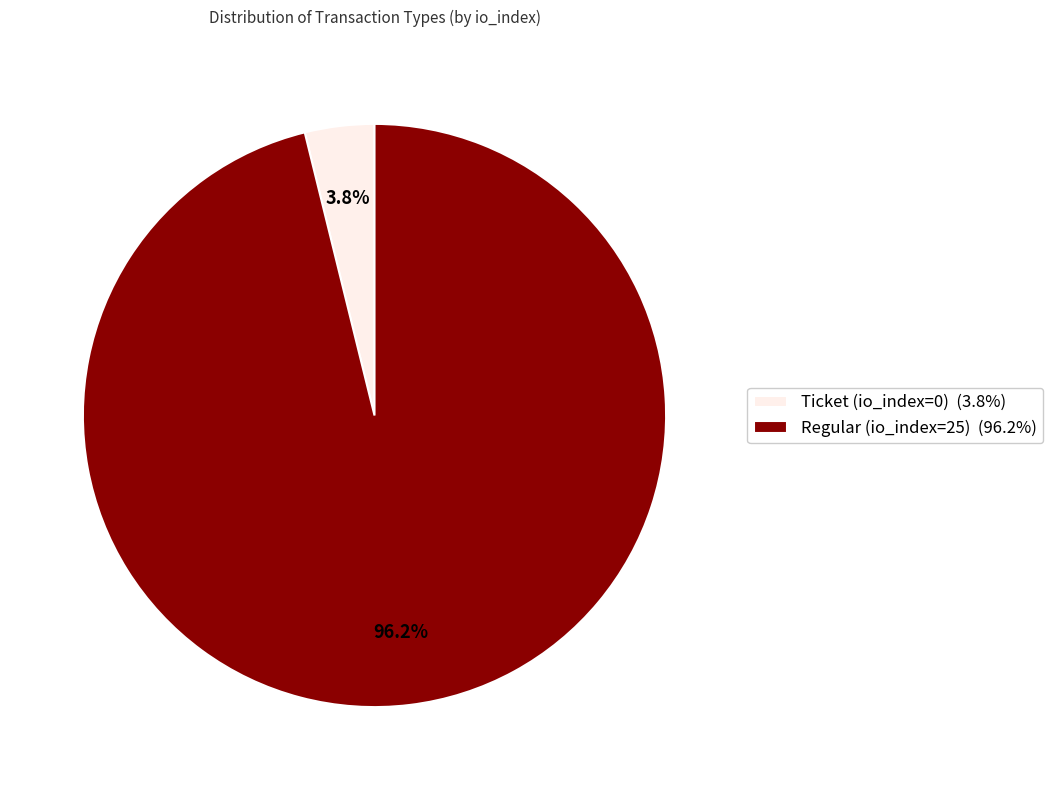

To the nearest percent, what percentage of the pie is Regular (io_index=25)?

96%